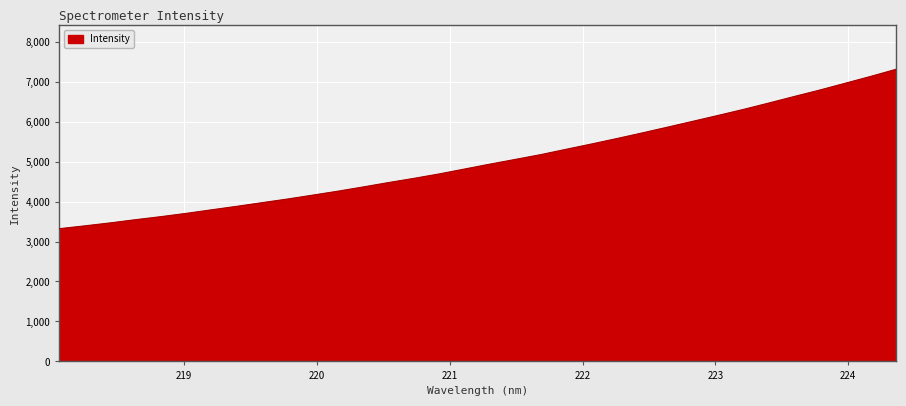

What is the minimum value shown in the chart?

3321.3